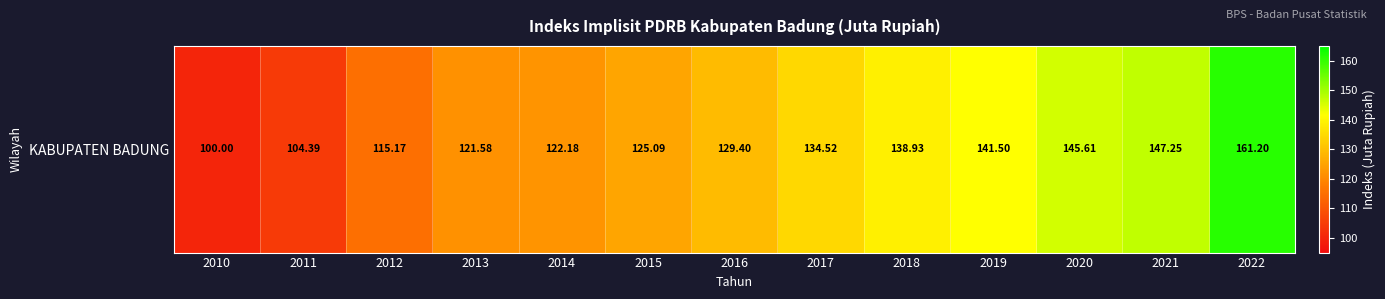

The value at 2012 is 167.9. True or false?

False